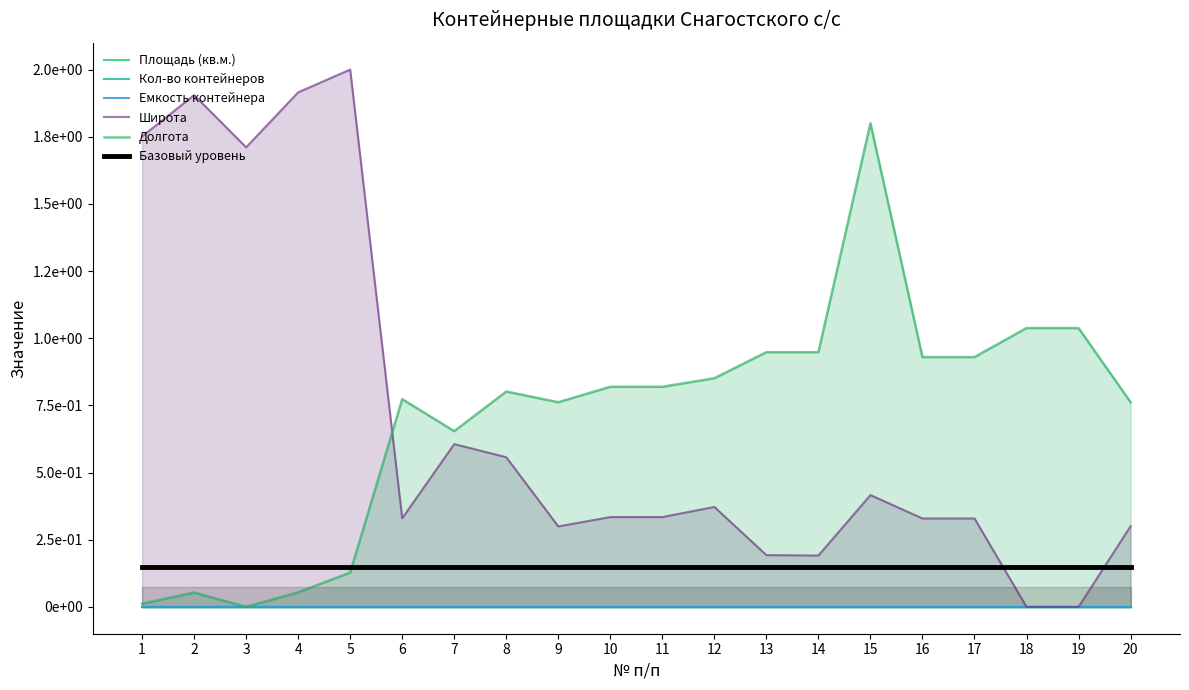

What are all the series names shown in the legend?

Площадь (кв.м.), Кол-во контейнеров, Емкость контейнера, Широта, Долгота, Базовый уровень